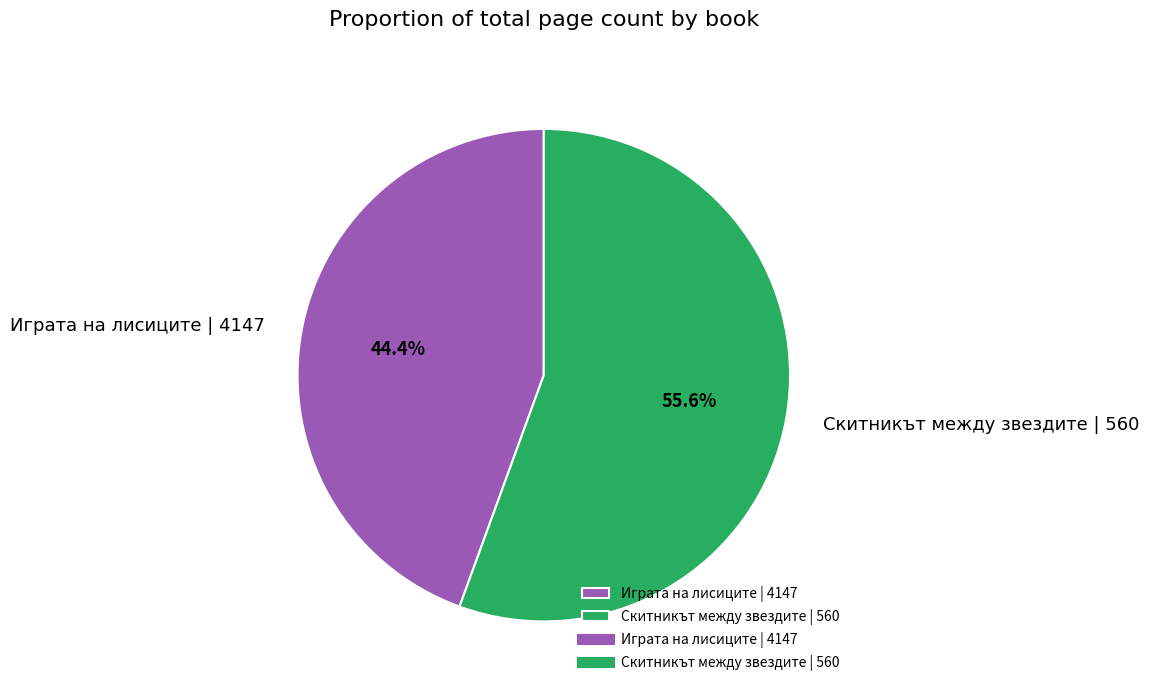

Does Скитникът между звездите | 560 account for over 50% of the chart?

Yes